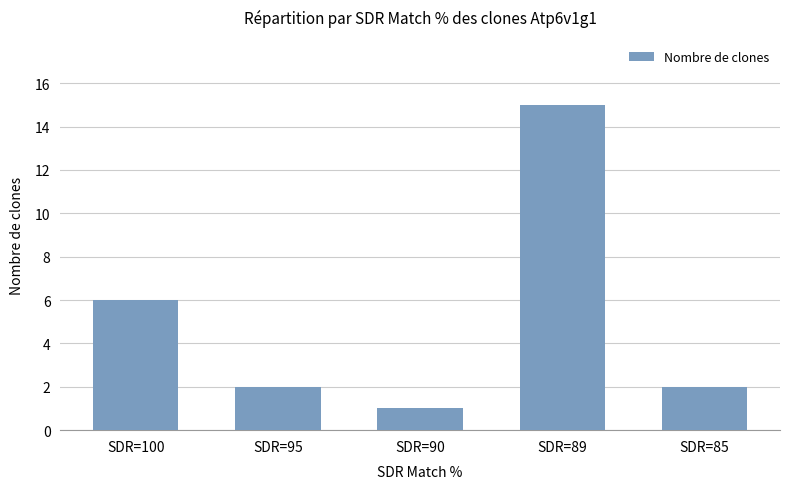

What is the value of the 5th bar from the left?

2